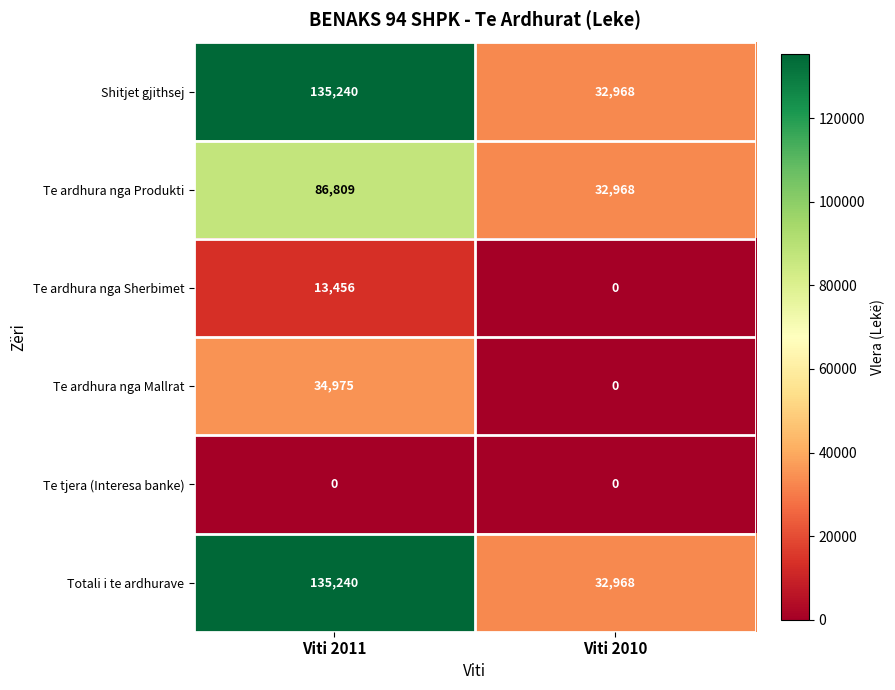

What is the greatest value displayed?

135240